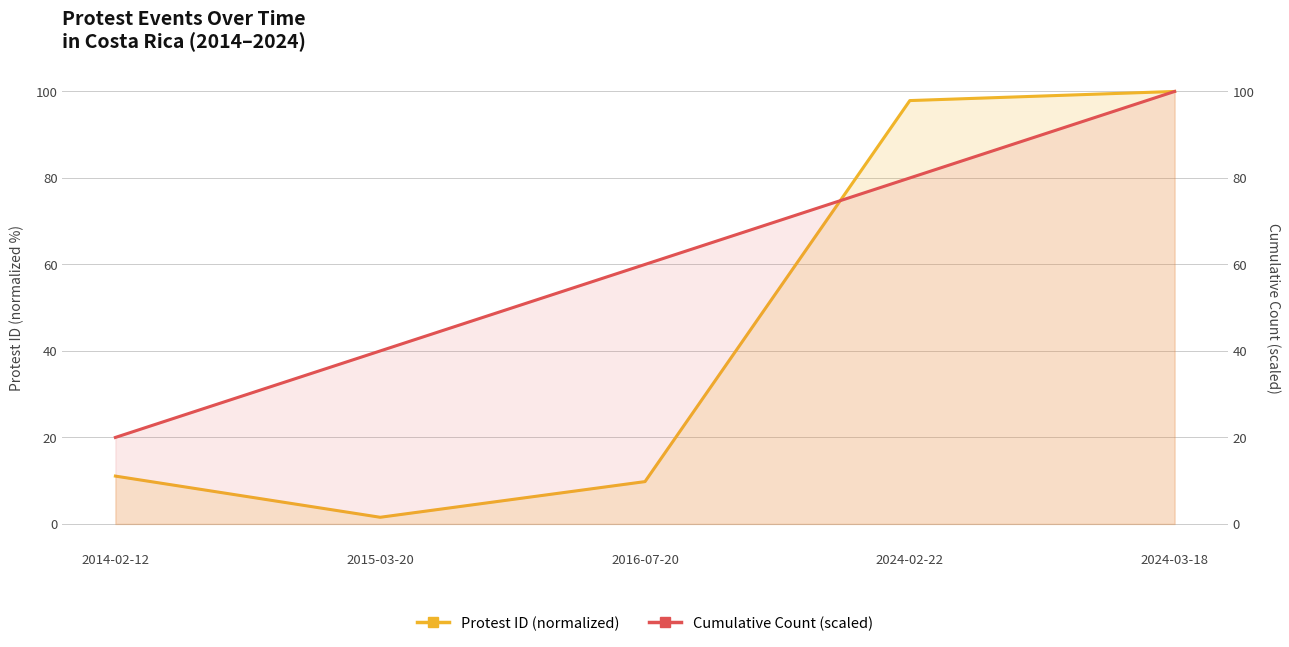

The Cumulative Count (scaled) series shows 98.8 at 2016-07-20. True or false?

False